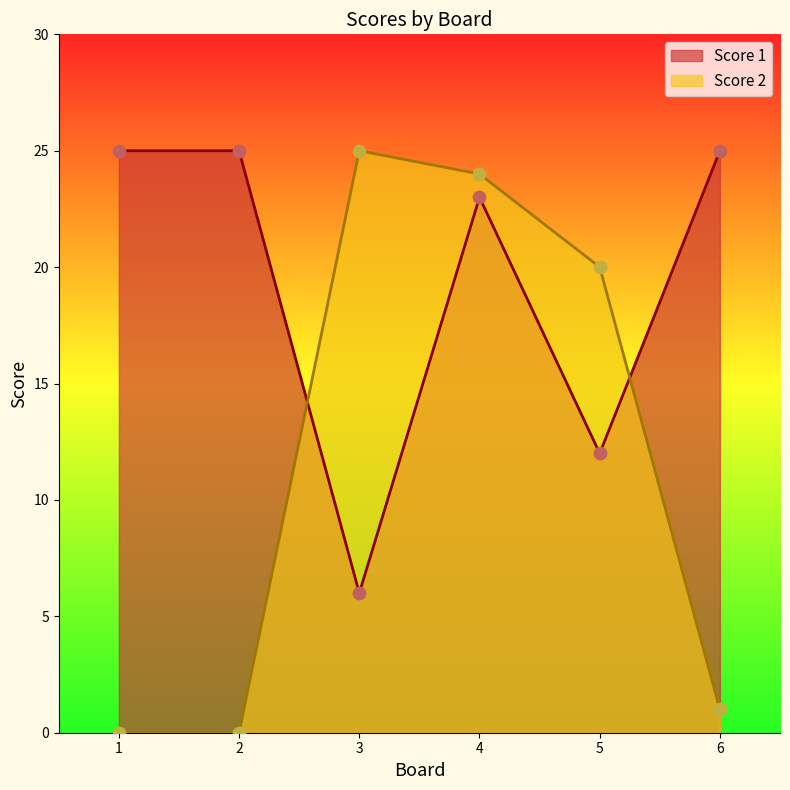

What are all the series names shown in the legend?

Score 1, Score 2